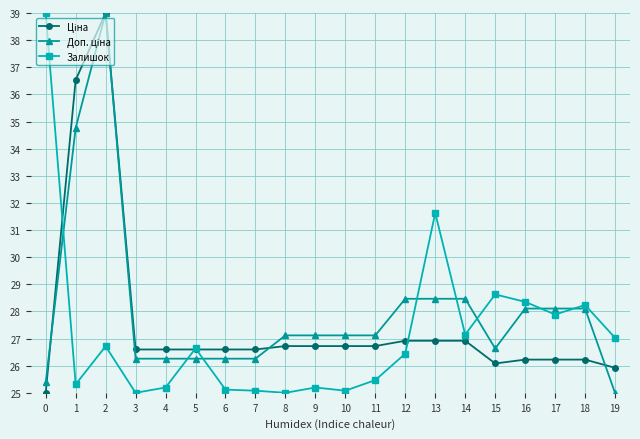

What is the spread (max minus min) of values at 17?

1.9